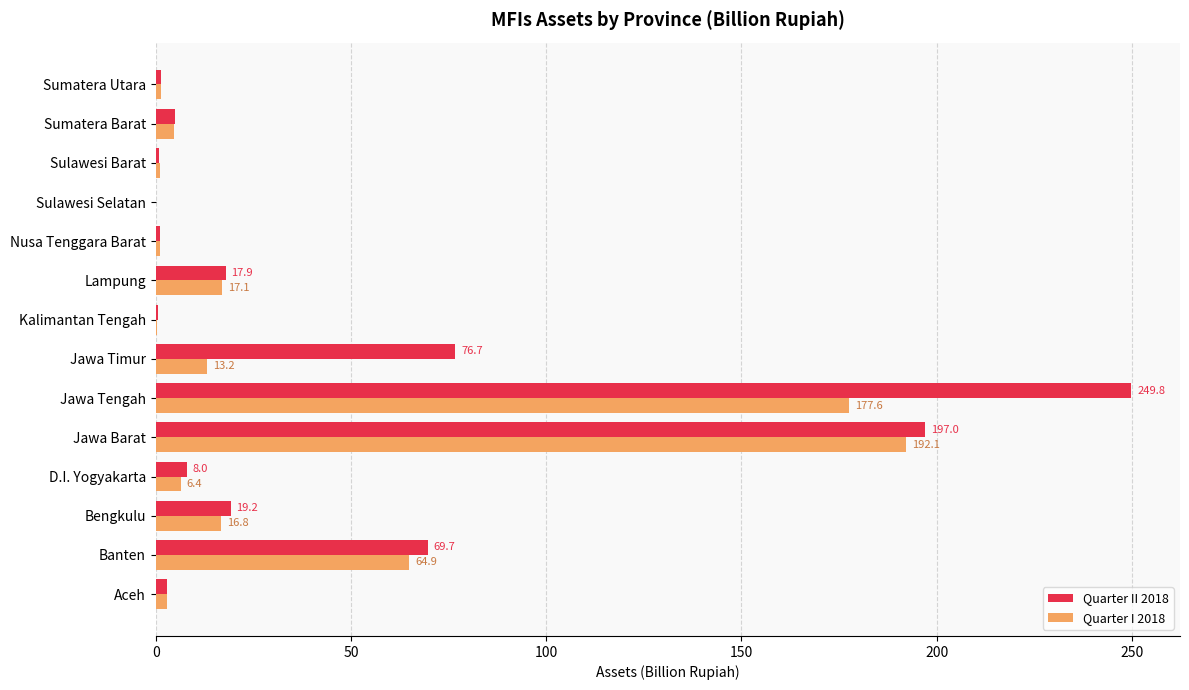

The Quarter I 2018 series shows 5.4 at Lampung. True or false?

False